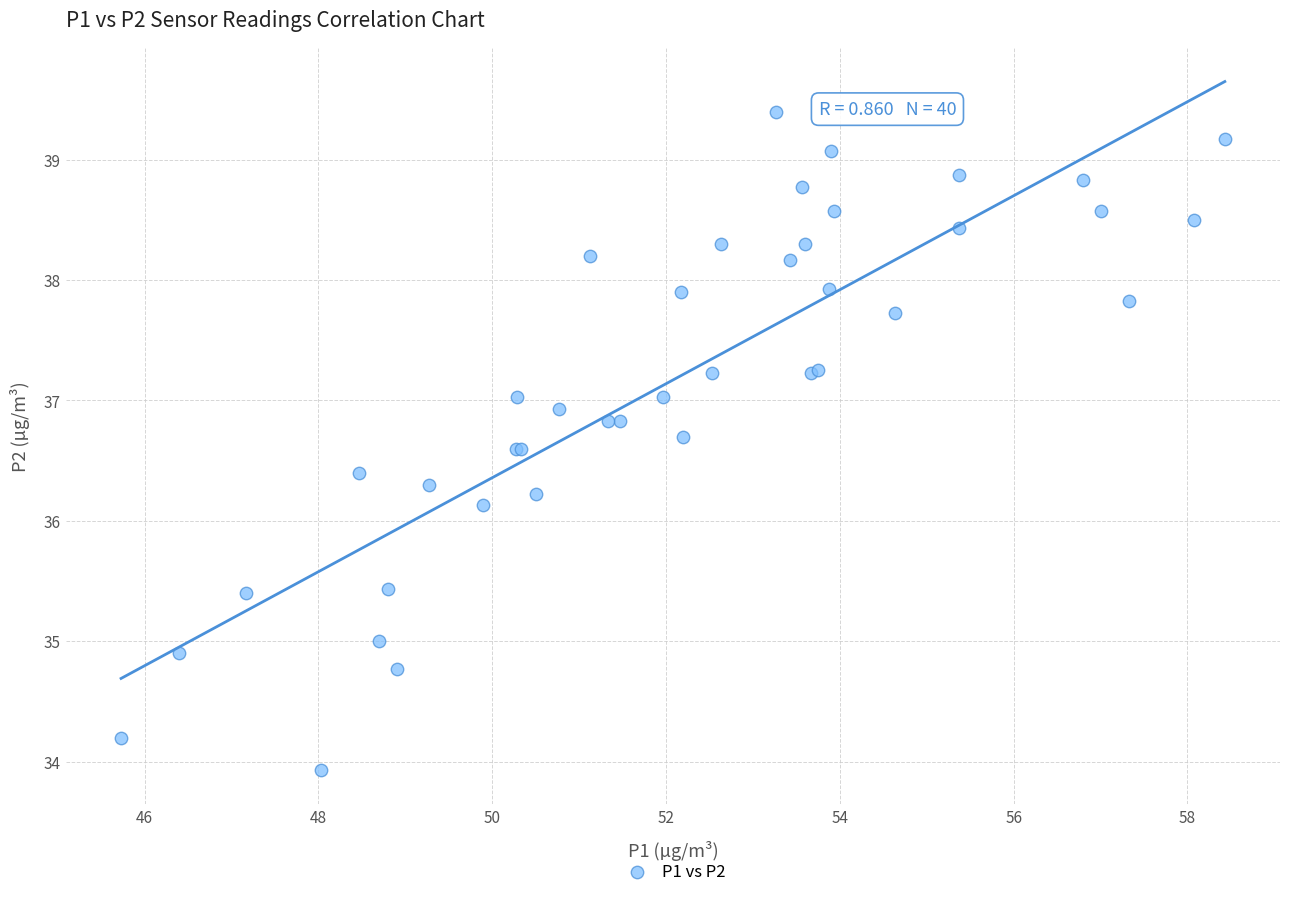

What Y value in the scatter plot is closest to 36?

36.1